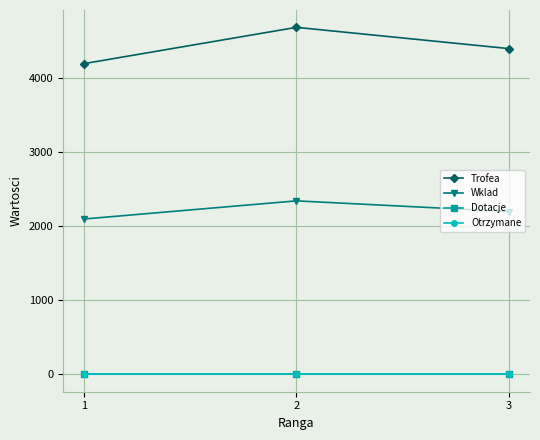

Is it true that Wklad equals 2201 at 3?

True